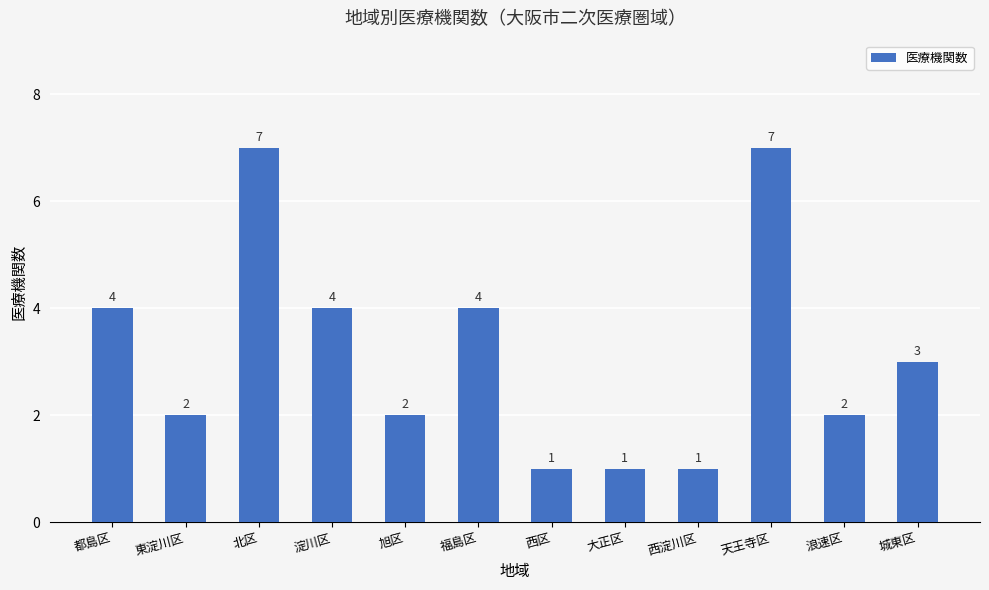

What is the maximum value shown in the chart?

7